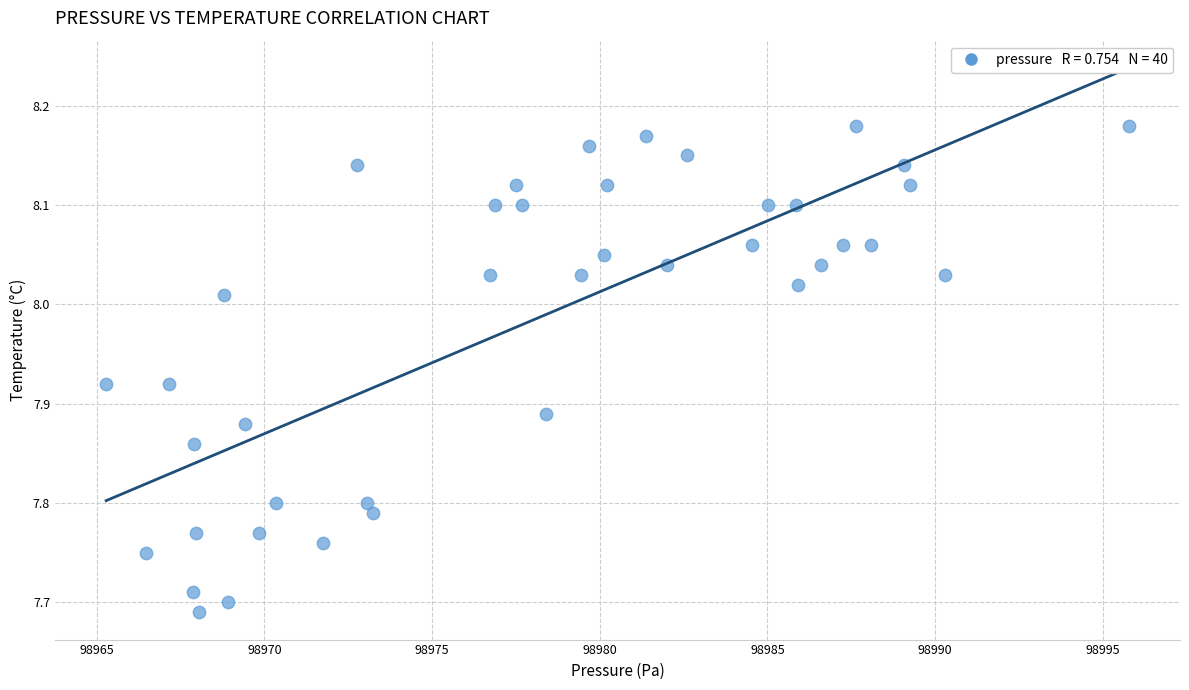

What is the range of Y values (max minus min)?

0.5